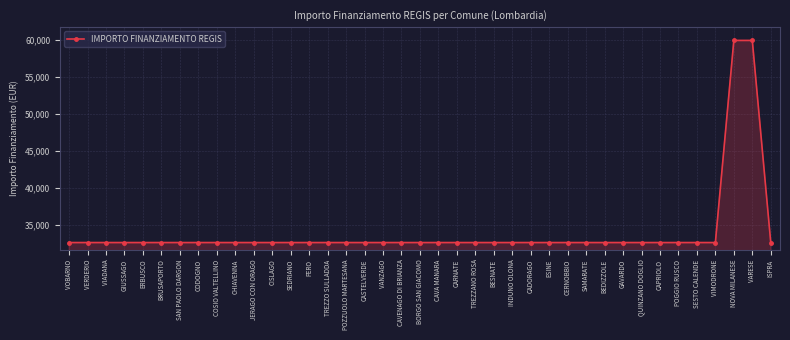

What is the smallest value displayed?

32589